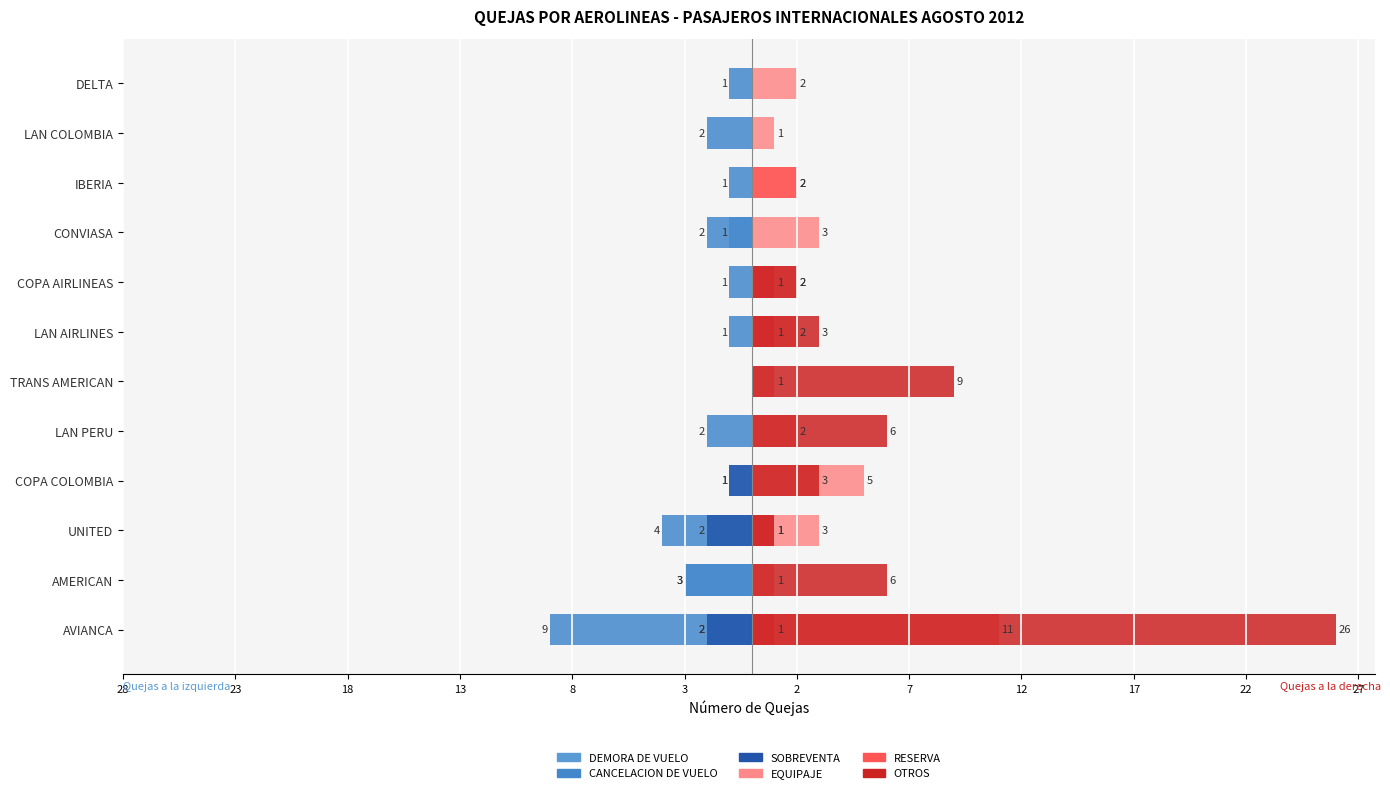

What is the total value across all series at COPA COLOMBIA?

6